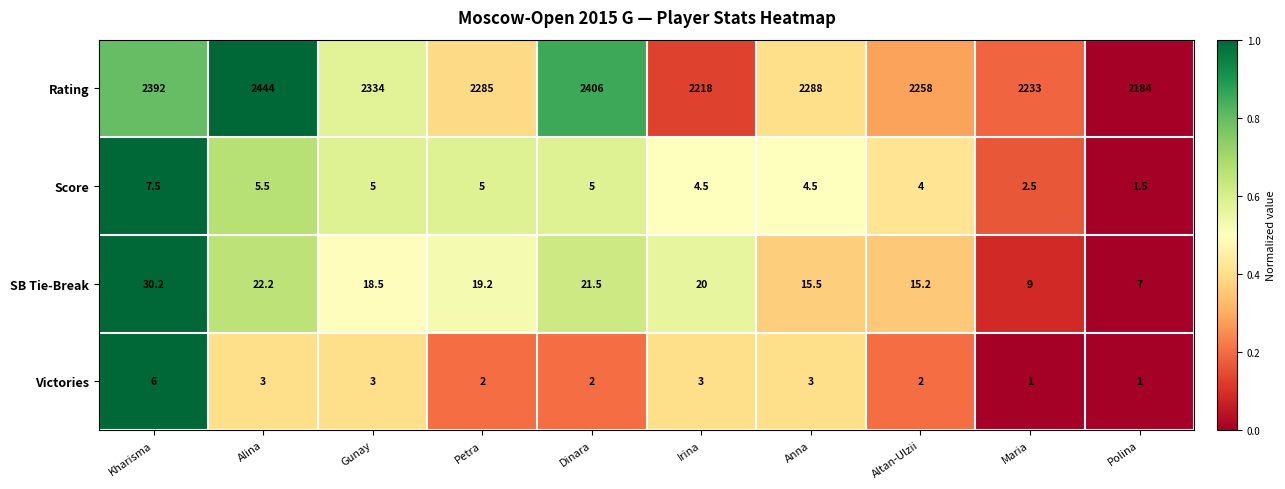

What is the maximum value shown in the chart?

2444.0